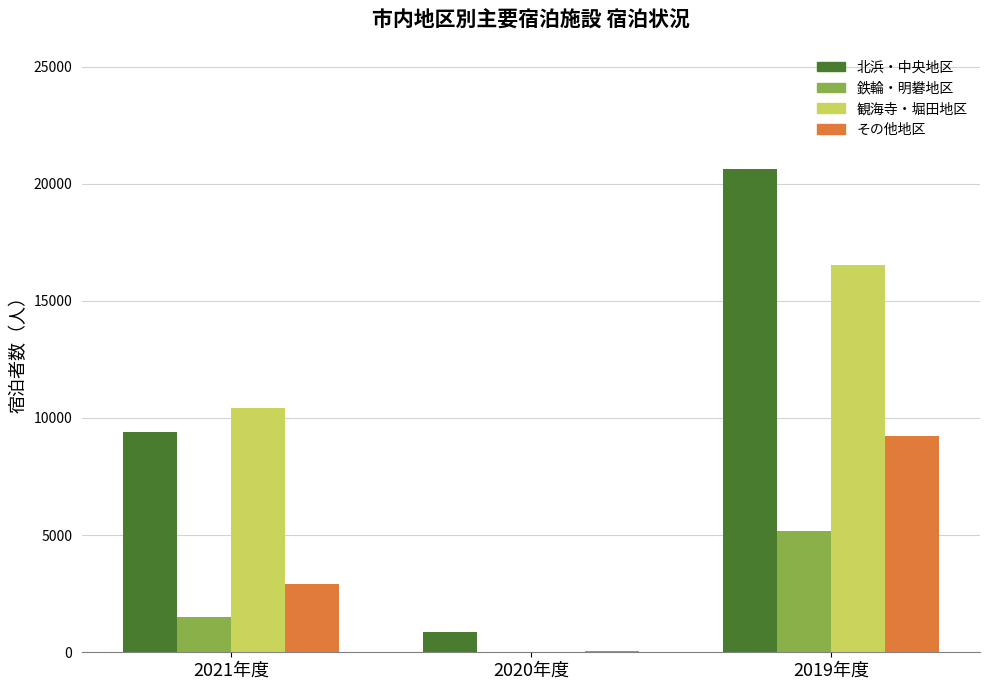

Read the 北浜・中央地区 value at 2019年度.

20640